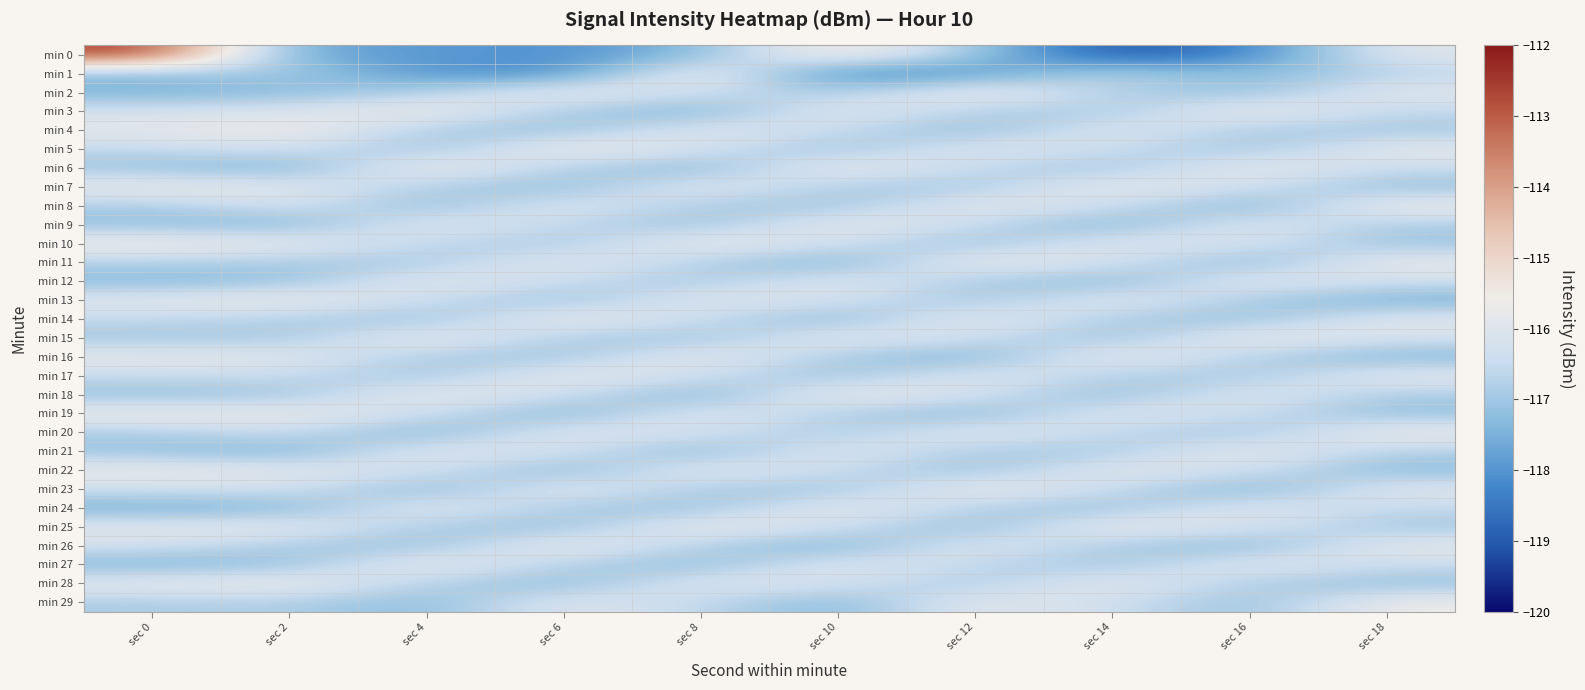

Which series has the widest spread of values?

min 0